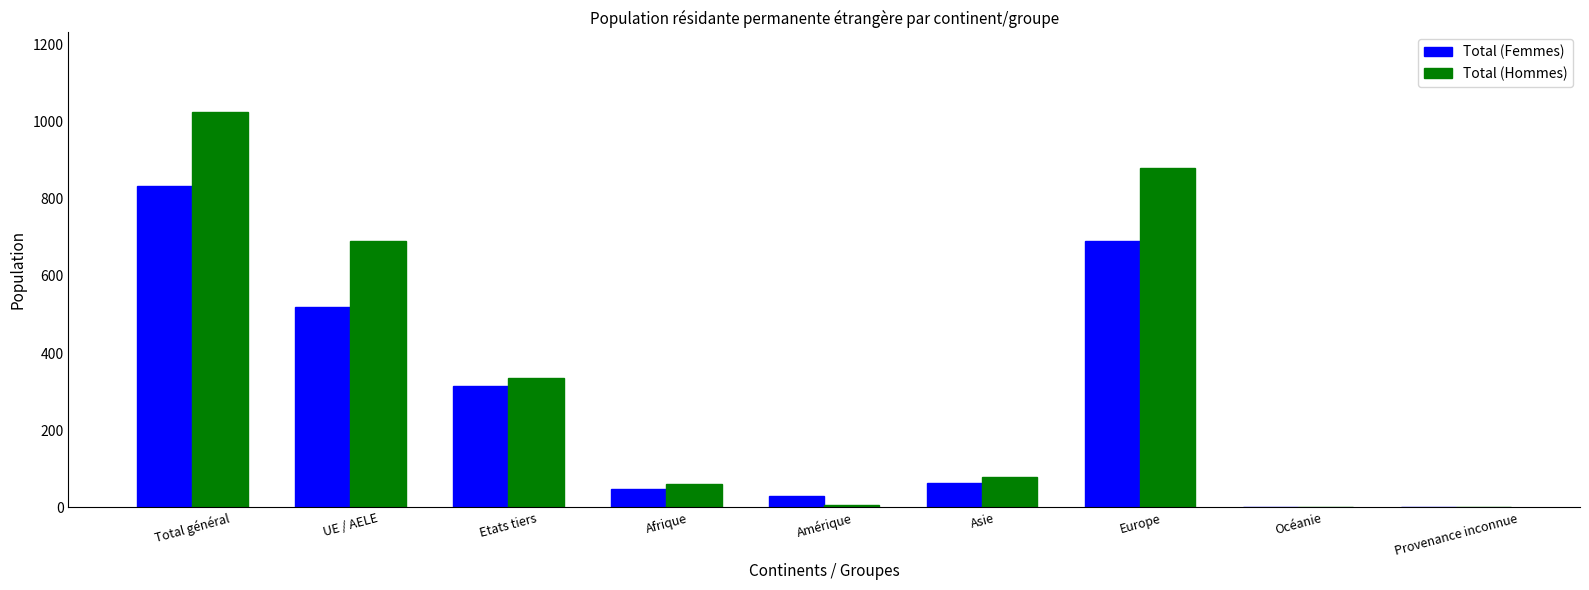

Which series changed the most between Etats tiers and Provenance inconnue?

Total (Hommes)